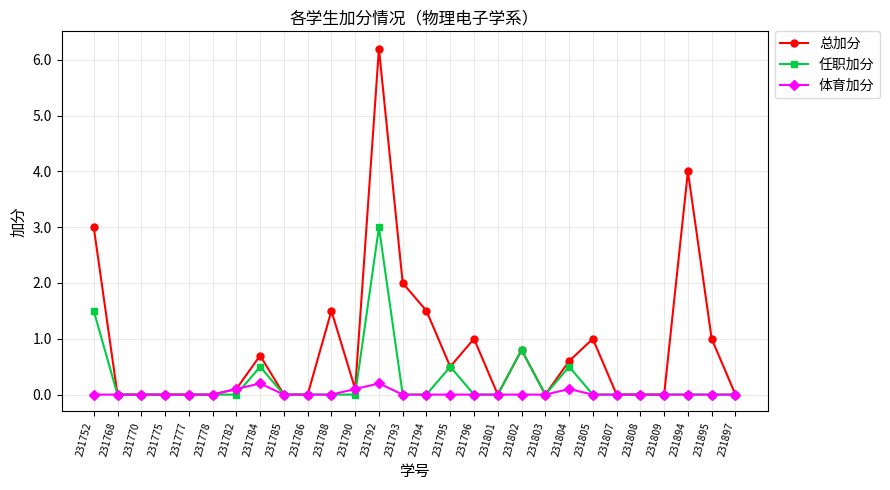

True or false: 任职加分 has more than 0 interior local peaks.

True